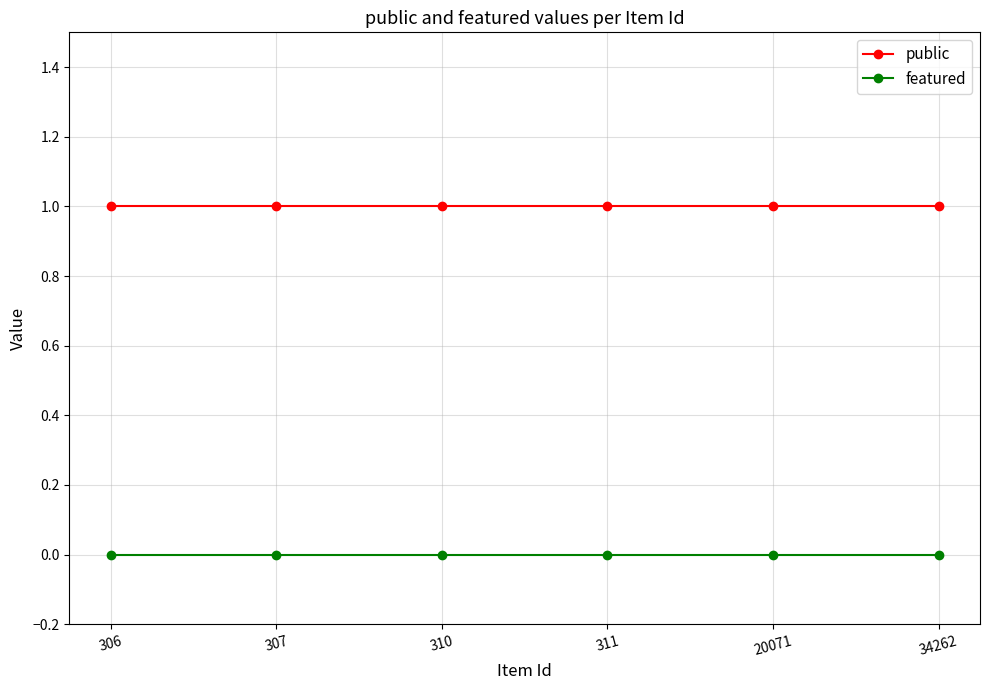

What is the total value across all series at 20071?

1